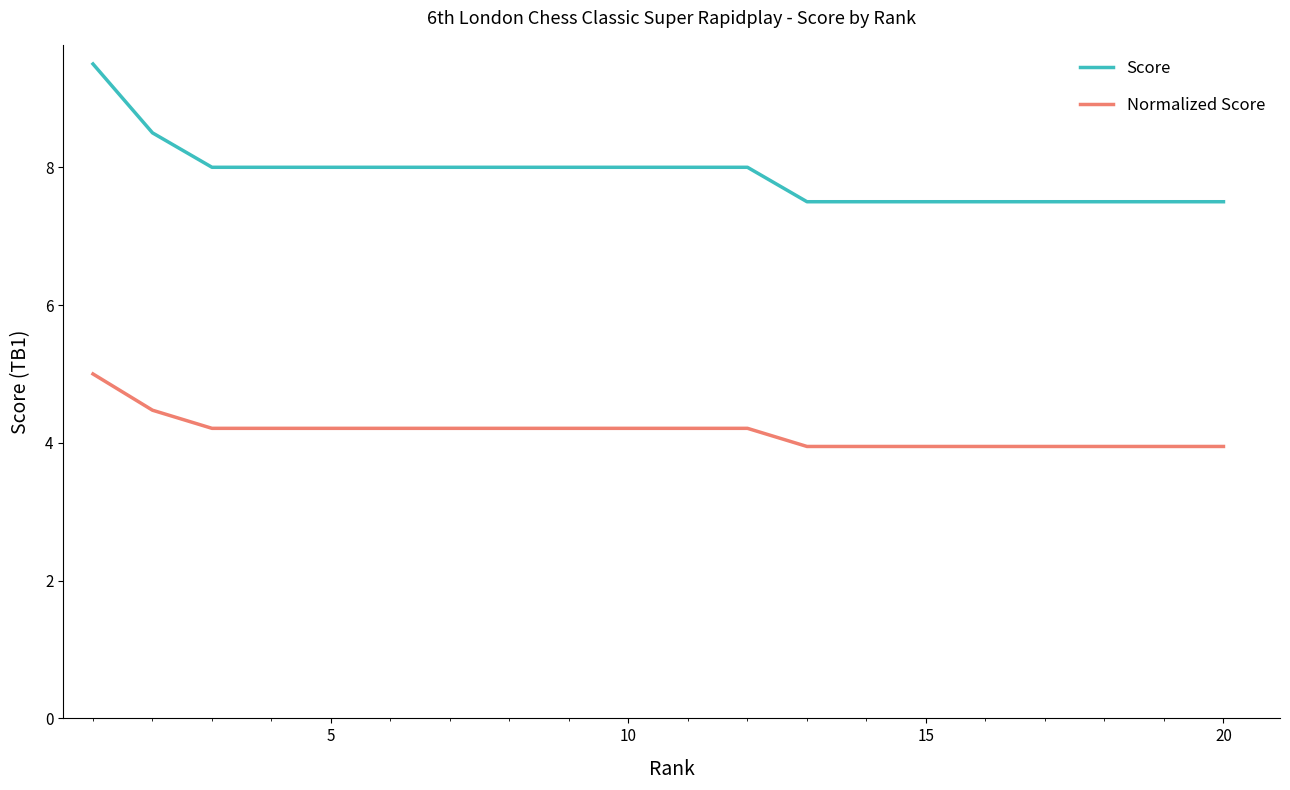

True or false: Score and Normalized Score intersect in this chart.

False